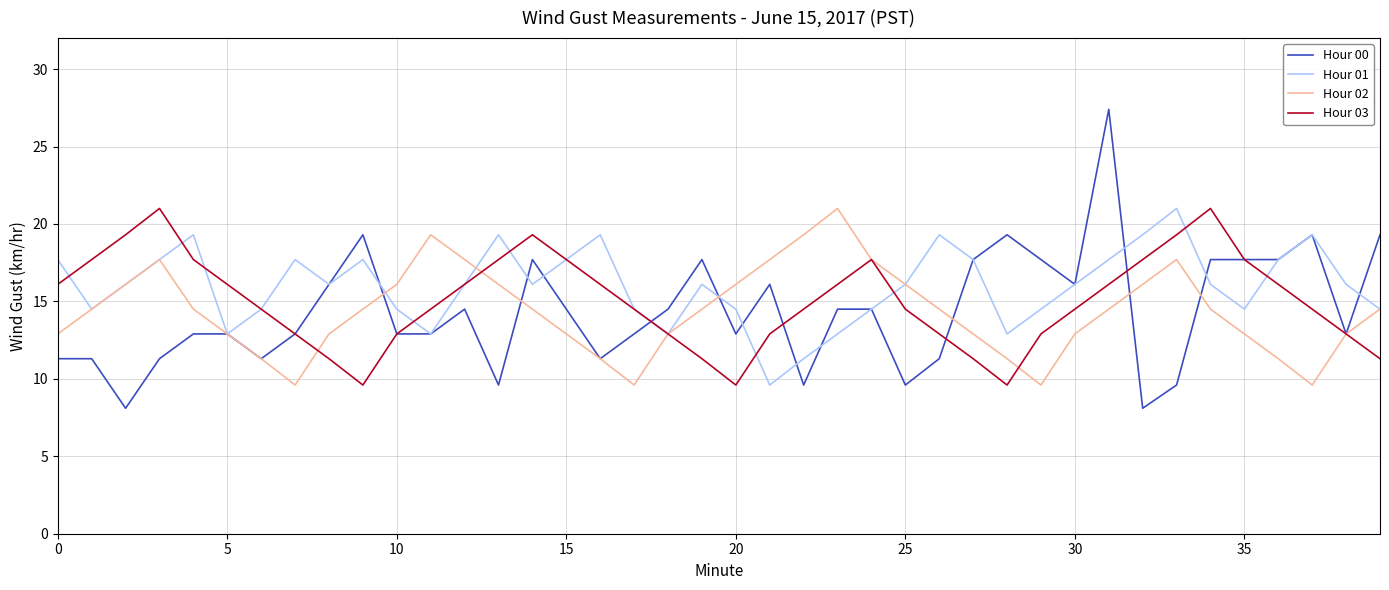

What is the highest value of the Hour 01 series?

21.0